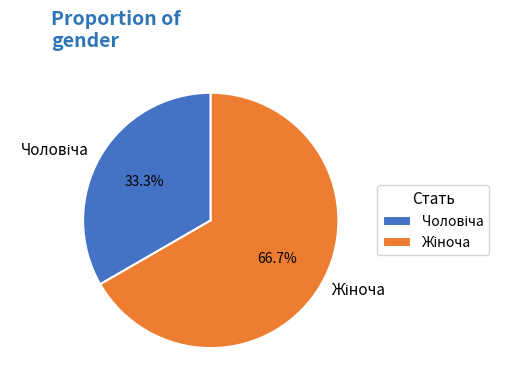

Is there any slice that represents more than half of the pie?

Yes